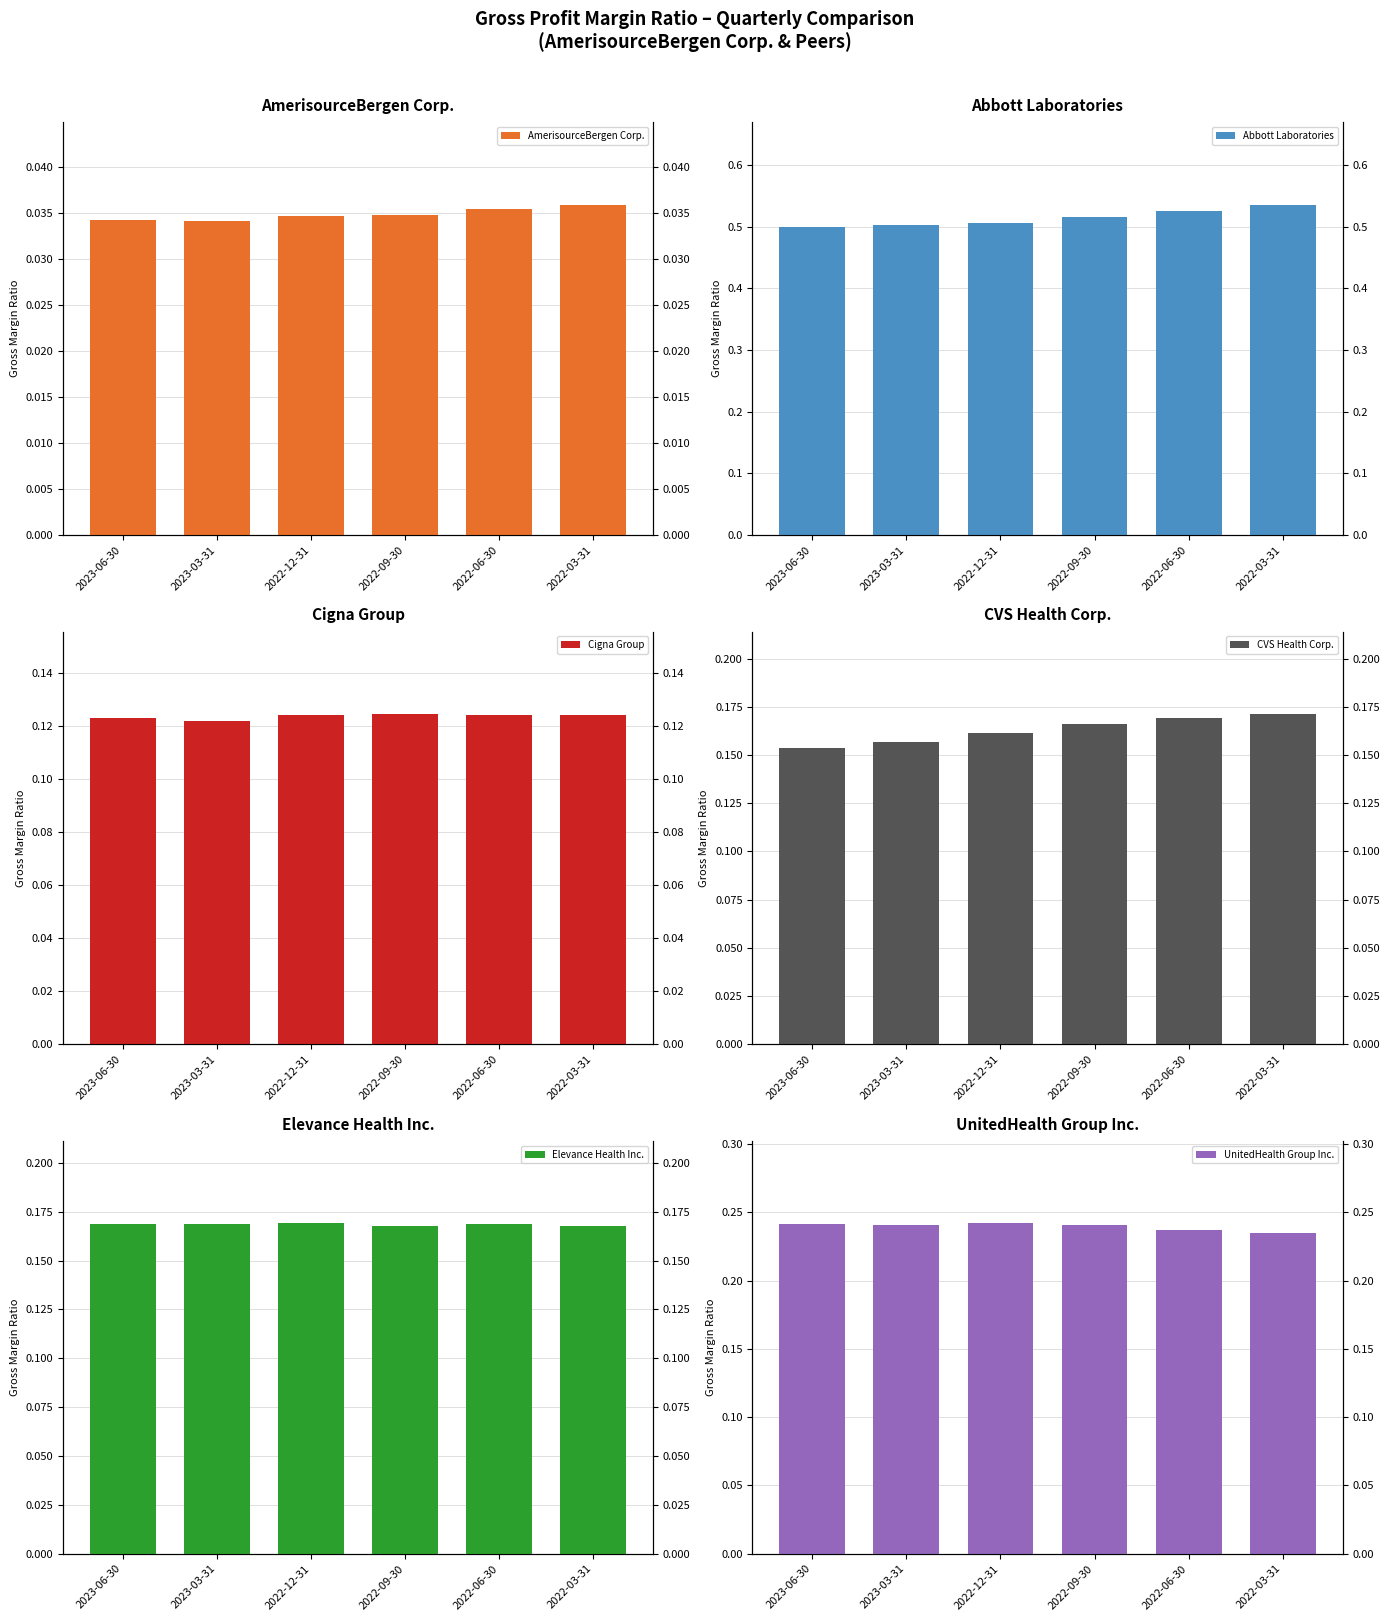

What is the sum of the CVS Health Corp. values at 2023-06-30 and 2022-06-30?

0.3